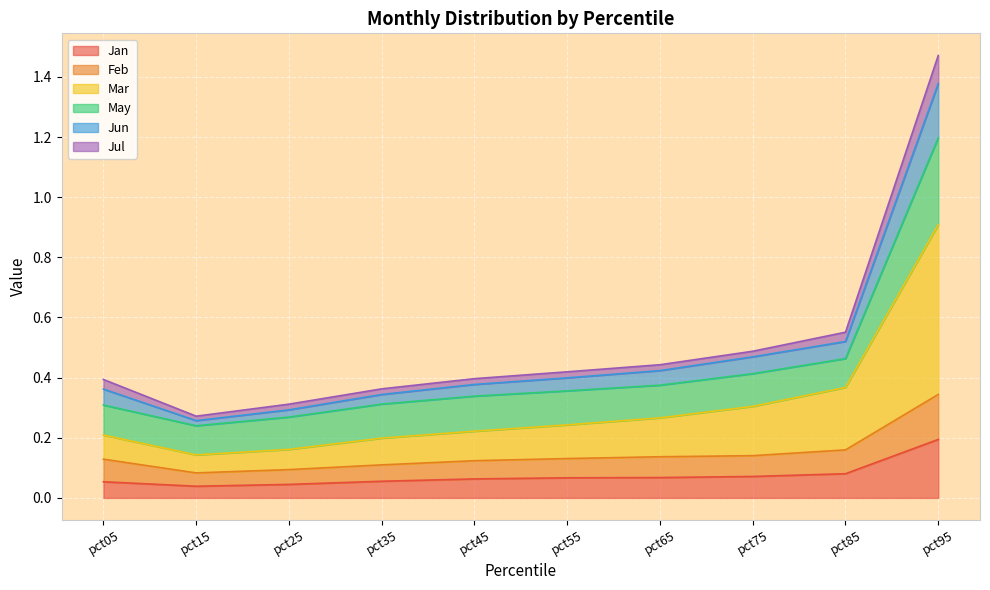

At which category is the sum across all series the highest?

pct95